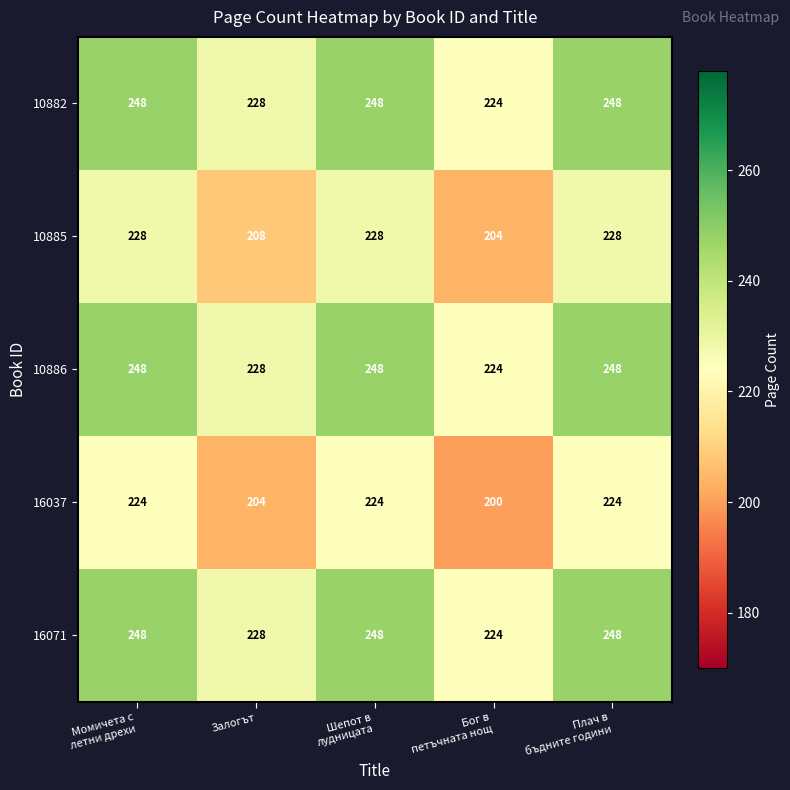

Where is 10882 nearest to the value 236?

Залогът